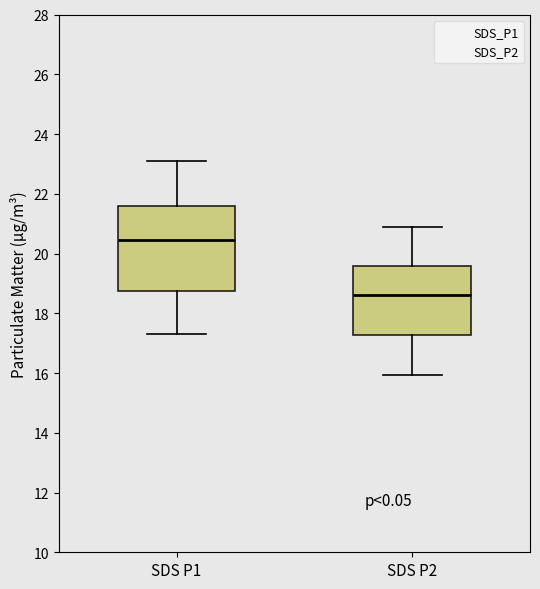

Reading left to right, read every box against the y-axis: the position of its median line, the range the box covers, and the ends of its whiskers. The values are not printed on the chart, so give them approximately, as read against the axis.

SDS P1: median 20.4, box 18.8 to 21.6, whiskers 17.4 to 23.2
SDS P2: median 18.6, box 17.2 to 19.6, whiskers 16.0 to 21.0